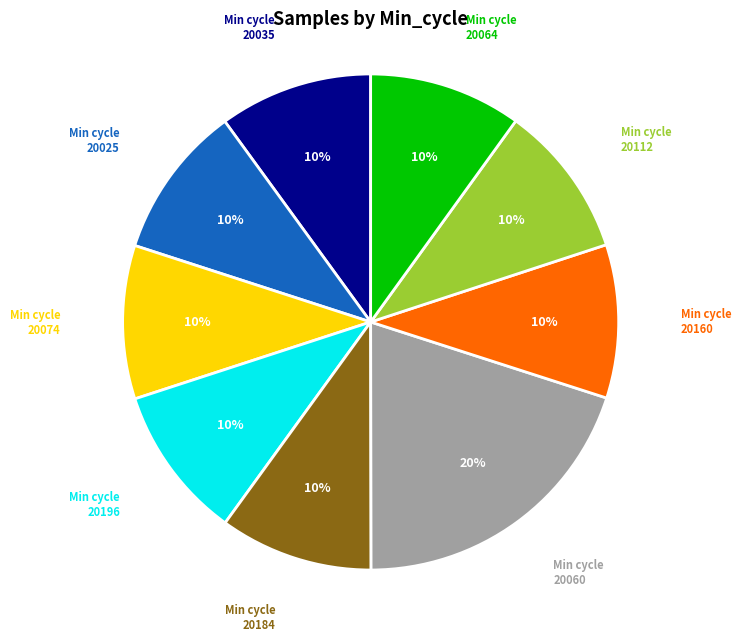

Do 20064 and 20025 together represent more than half of the pie?

No